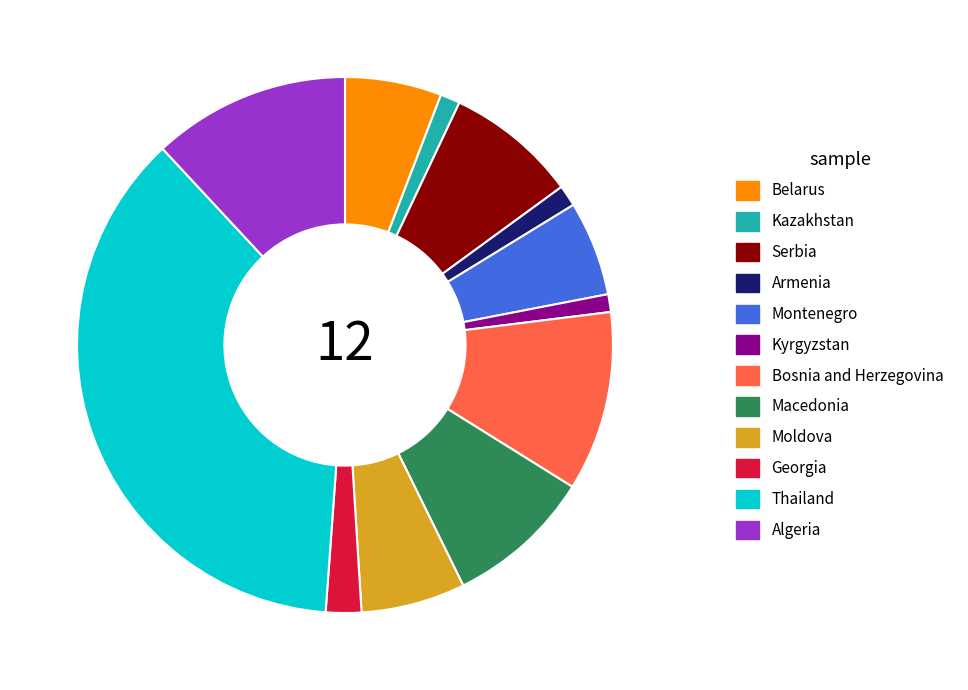

Is it true that Serbia is 21% of the pie?

False